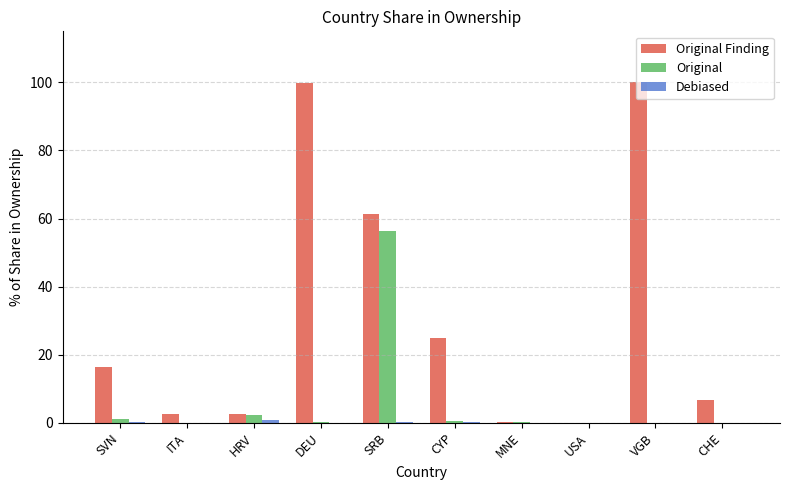

Which series has the largest range (max minus min)?

Original Finding